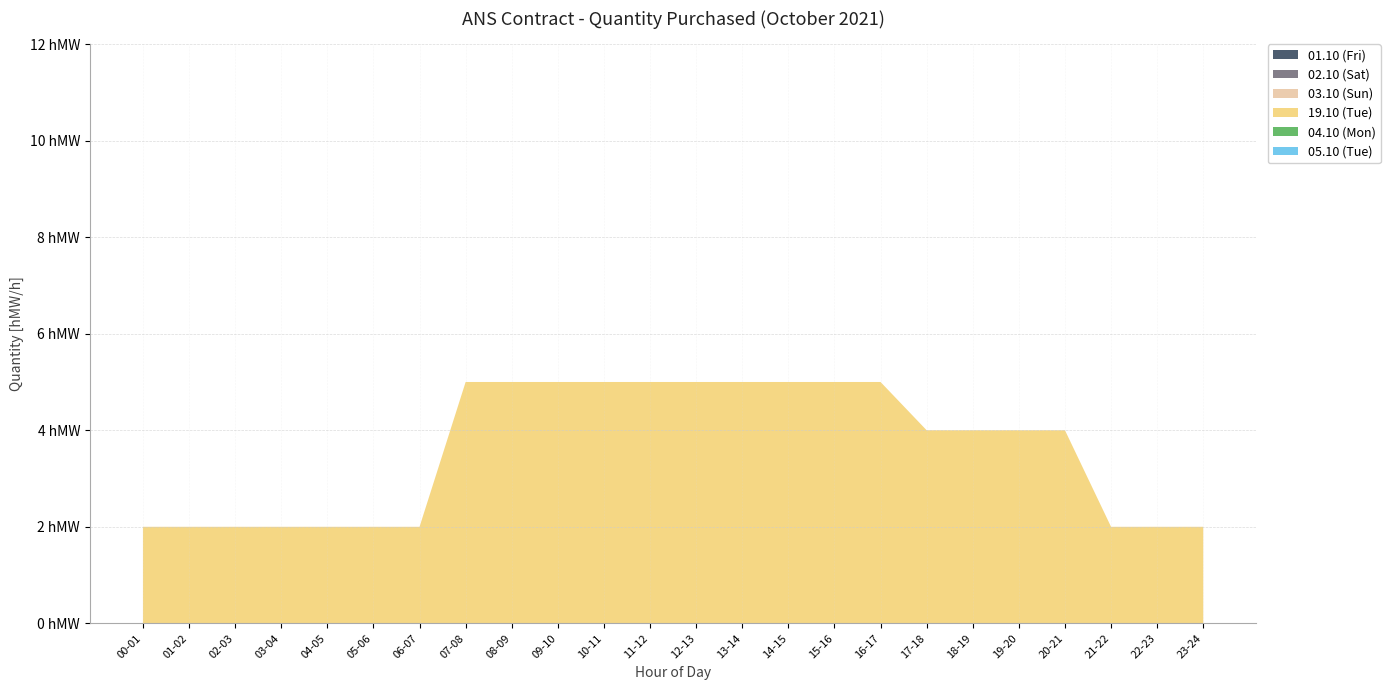

Reading left to right, extract all data points from this chart.

01.10 (Fri): 00-01=0	01-02=0	02-03=0	03-04=0	04-05=0	05-06=0	06-07=0	07-08=0	08-09=0	09-10=0	10-11=0	11-12=0	12-13=0	13-14=0	14-15=0	15-16=0	16-17=0	17-18=0	18-19=0	19-20=0	20-21=0	21-22=0	22-23=0	23-24=0
02.10 (Sat): 00-01=0	01-02=0	02-03=0	03-04=0	04-05=0	05-06=0	06-07=0	07-08=0	08-09=0	09-10=0	10-11=0	11-12=0	12-13=0	13-14=0	14-15=0	15-16=0	16-17=0	17-18=0	18-19=0	19-20=0	20-21=0	21-22=0	22-23=0	23-24=0
03.10 (Sun): 00-01=0	01-02=0	02-03=0	03-04=0	04-05=0	05-06=0	06-07=0	07-08=0	08-09=0	09-10=0	10-11=0	11-12=0	12-13=0	13-14=0	14-15=0	15-16=0	16-17=0	17-18=0	18-19=0	19-20=0	20-21=0	21-22=0	22-23=0	23-24=0
19.10 (Tue): 00-01=2	01-02=2	02-03=2	03-04=2	04-05=2	05-06=2	06-07=2	07-08=5	08-09=5	09-10=5	10-11=5	11-12=5	12-13=5	13-14=5	14-15=5	15-16=5	16-17=5	17-18=4	18-19=4	19-20=4	20-21=4	21-22=2	22-23=2	23-24=2
04.10 (Mon): 00-01=0	01-02=0	02-03=0	03-04=0	04-05=0	05-06=0	06-07=0	07-08=0	08-09=0	09-10=0	10-11=0	11-12=0	12-13=0	13-14=0	14-15=0	15-16=0	16-17=0	17-18=0	18-19=0	19-20=0	20-21=0	21-22=0	22-23=0	23-24=0
05.10 (Tue): 00-01=0	01-02=0	02-03=0	03-04=0	04-05=0	05-06=0	06-07=0	07-08=0	08-09=0	09-10=0	10-11=0	11-12=0	12-13=0	13-14=0	14-15=0	15-16=0	16-17=0	17-18=0	18-19=0	19-20=0	20-21=0	21-22=0	22-23=0	23-24=0